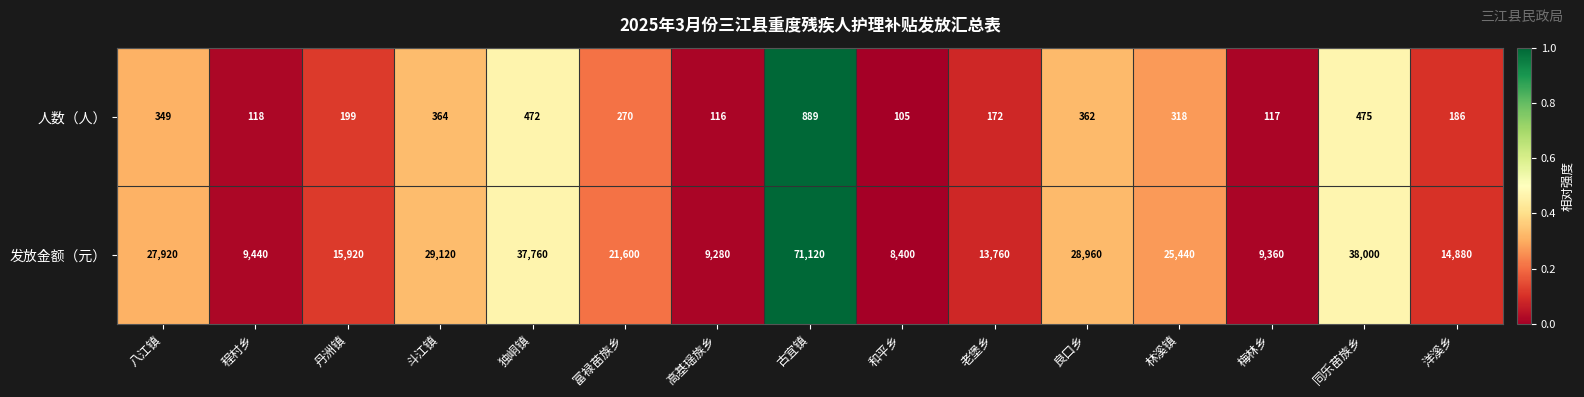

True or false: 发放金额（元） has a value of 9857 at 丹洲镇.

False